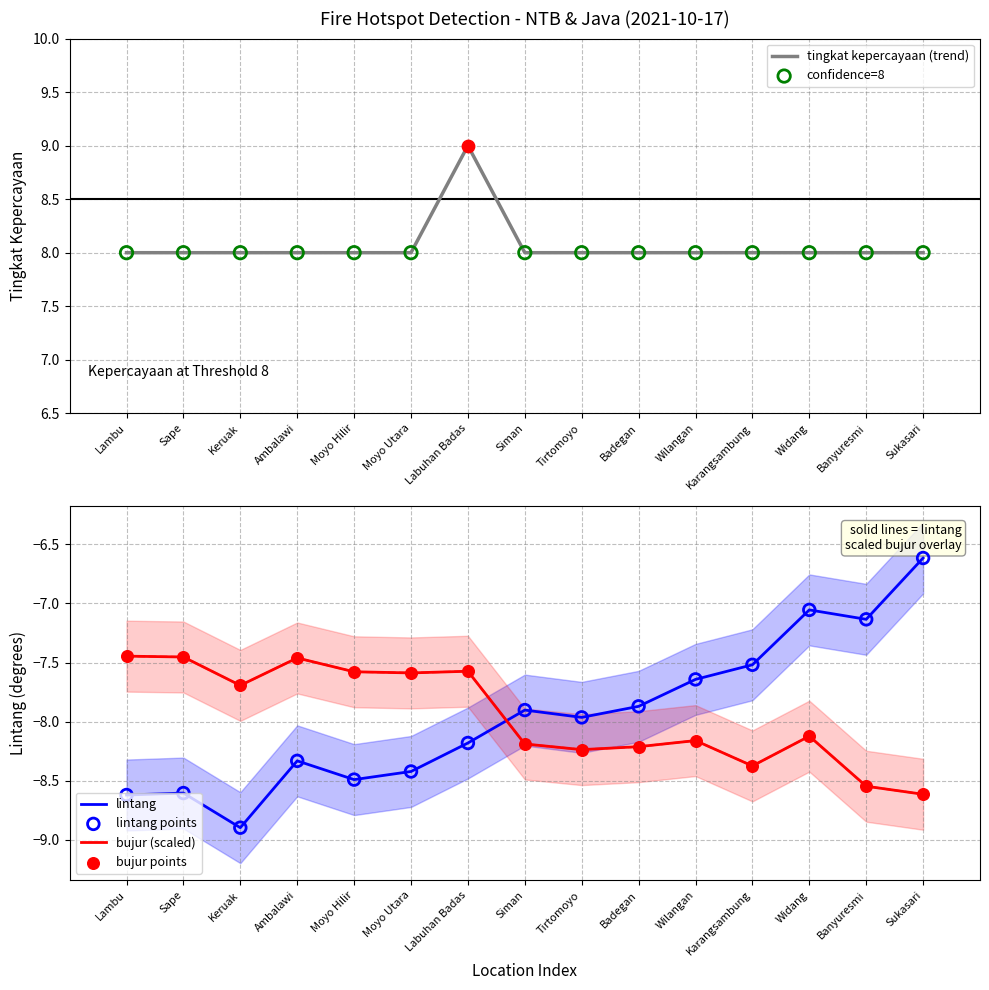

What are all the series names shown in the legend?

tingkat kepercayaan (trend), lintang, bujur (scaled)